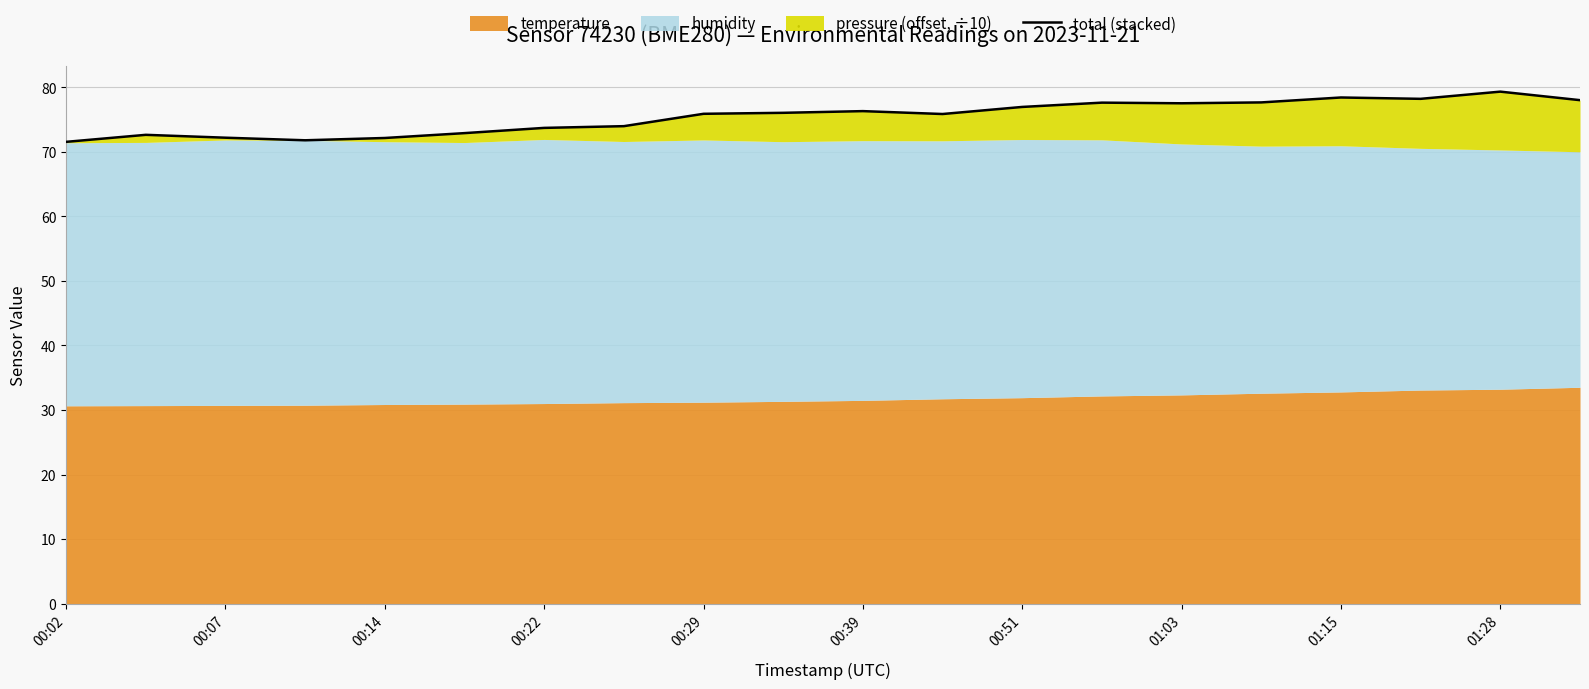

What is the minimum value shown in the chart?

71.5